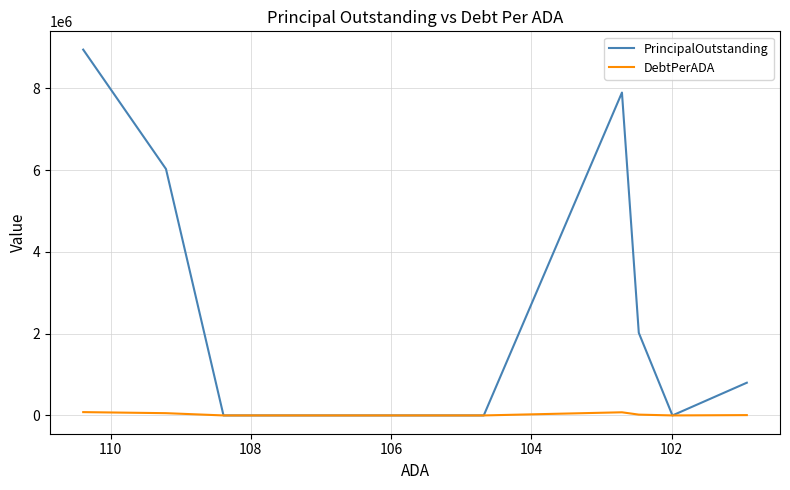

Which label corresponds to the smallest value in the chart?

104